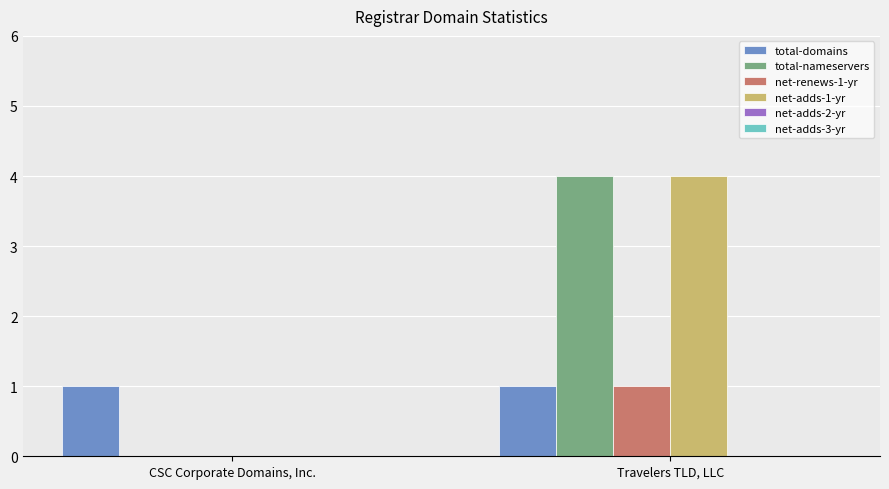

Is the value of net-adds-1-yr at Travelers TLD, LLC greater than the value of total-domains at CSC Corporate Domains, Inc.?

Yes